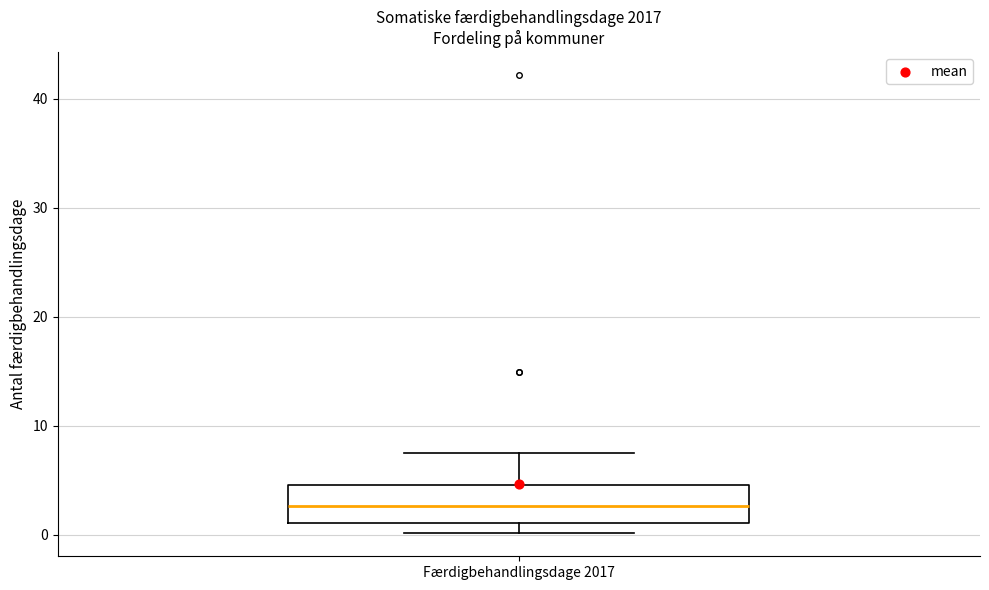

Transcribe this box plot: give where the median line is, the range the box spans, and where the two whiskers end, as read against the y-axis. The values are not printed on the chart, so give them approximately, as read against the axis.

median 3, box 1 to 5, whiskers 0 to 8